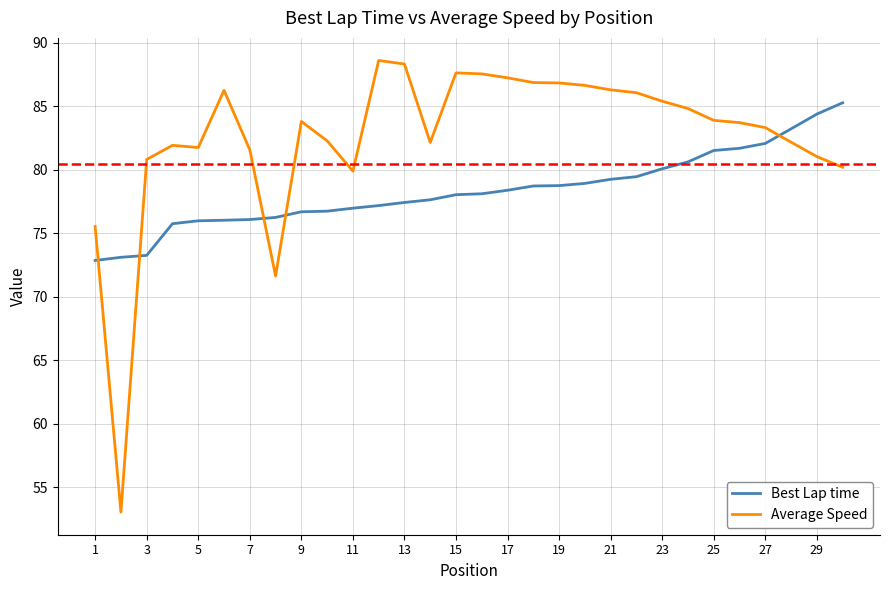

Which series has the widest spread of values?

Average Speed